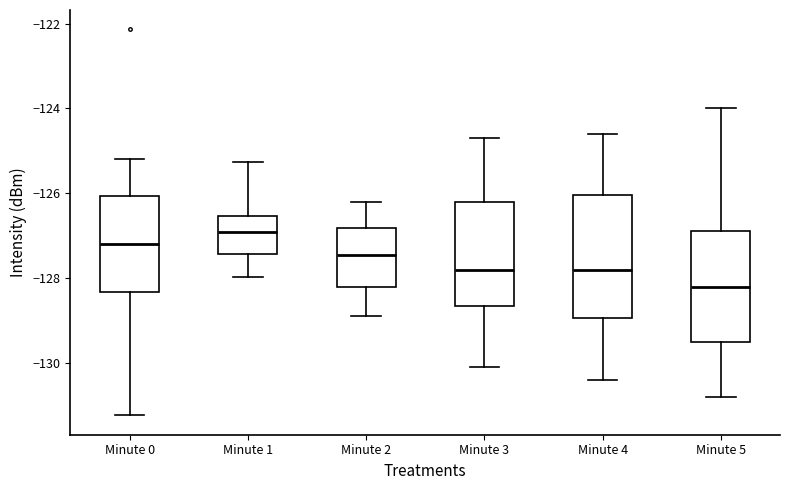

Reading left to right, transcribe this box plot: for each box, give where its median line is, the range the box spans, and where its two whiskers end, as read against the y-axis. The values are not printed on the chart, so give them approximately, as read against the axis.

Minute 0: median -127.2, box -128.4 to -126.0, whiskers -131.2 to -125.2
Minute 1: median -127.0, box -127.4 to -126.6, whiskers -128.0 to -125.2
Minute 2: median -127.4, box -128.2 to -126.8, whiskers -128.8 to -126.2
Minute 3: median -127.8, box -128.6 to -126.2, whiskers -130.0 to -124.6
Minute 4: median -127.8, box -129.0 to -126.0, whiskers -130.4 to -124.6
Minute 5: median -128.2, box -129.4 to -126.8, whiskers -130.8 to -124.0